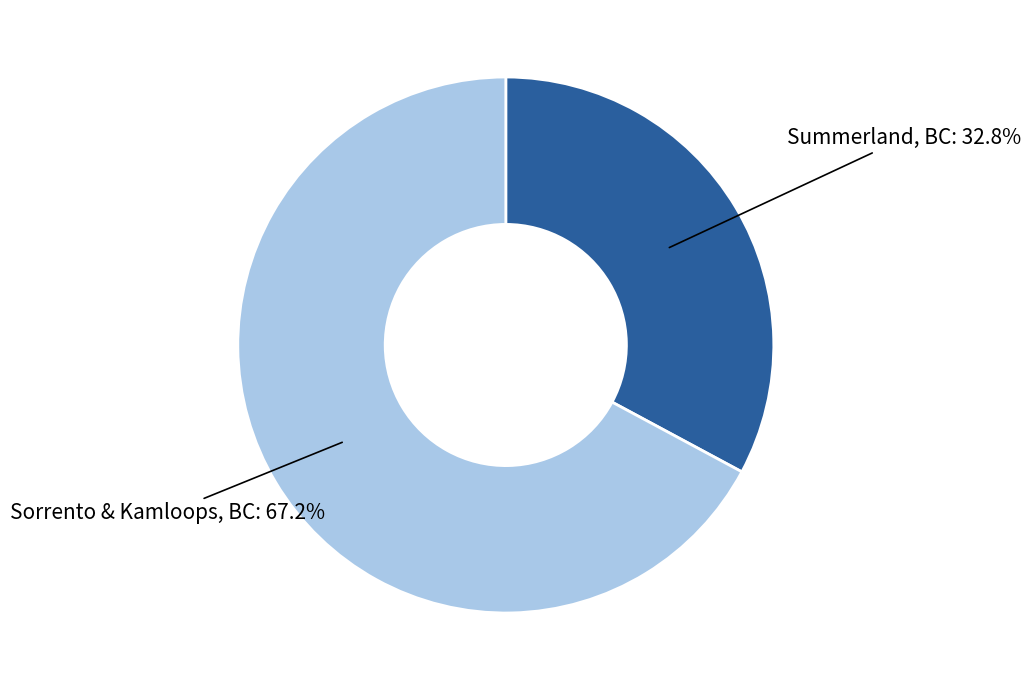

To the nearest percent, what is the difference between the largest and smallest slice percentages?

34%